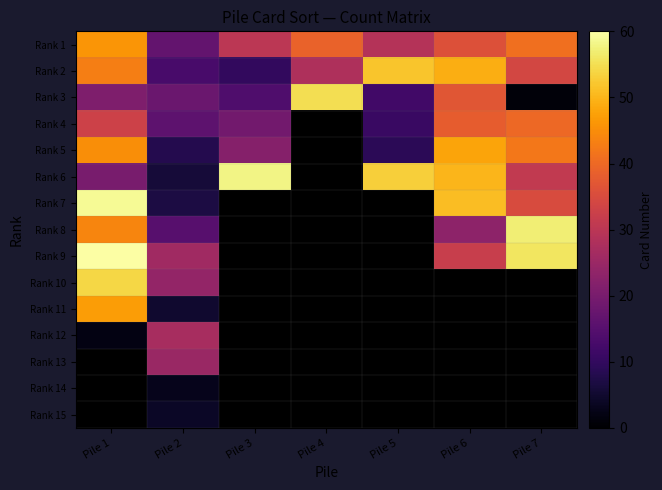

At which category is the sum across all series the highest?

Pile 1